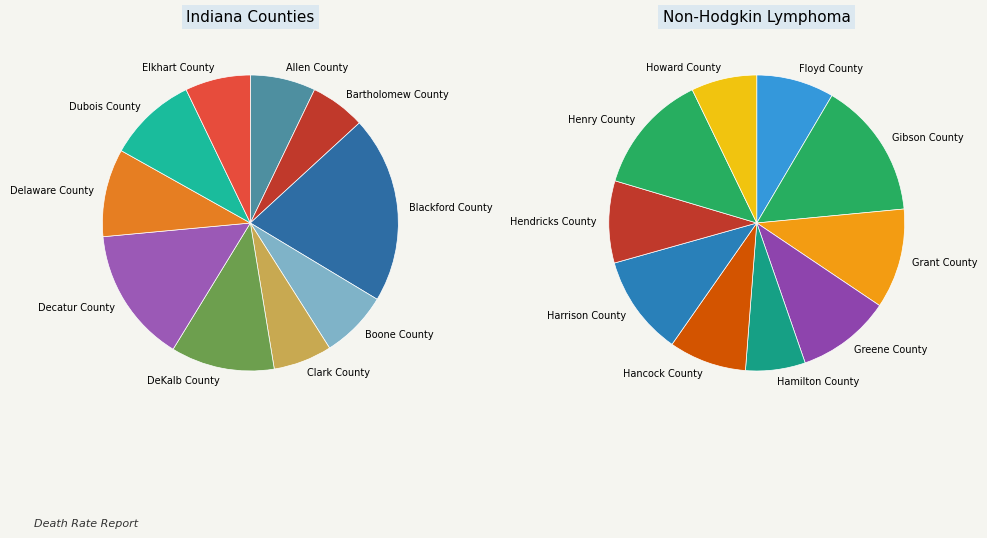

How many slices are in this pie chart?

20